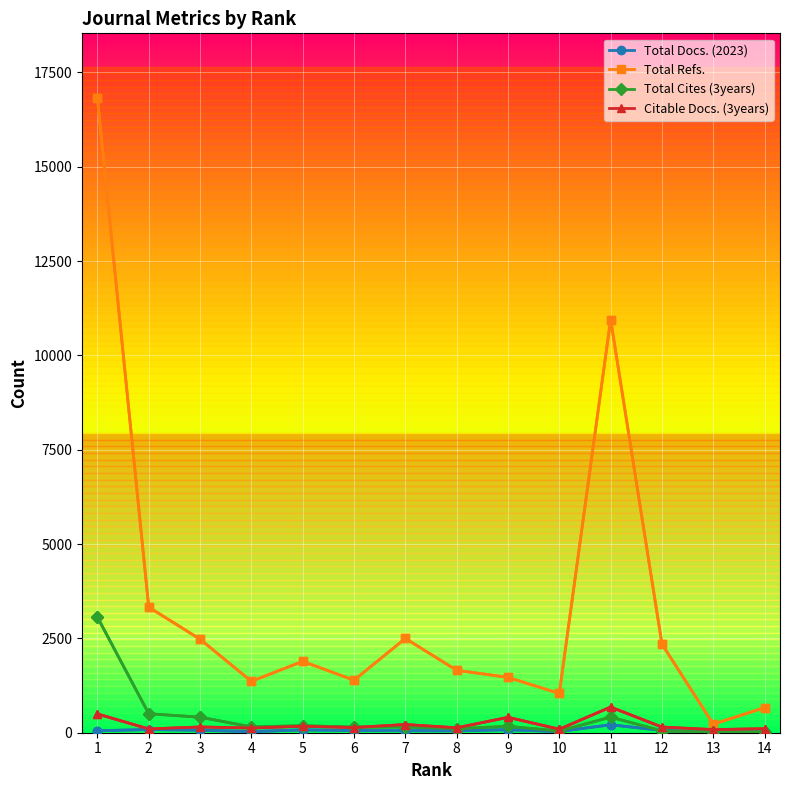

What is the difference between the Total Docs. (2023) values at 5 and 6?

19